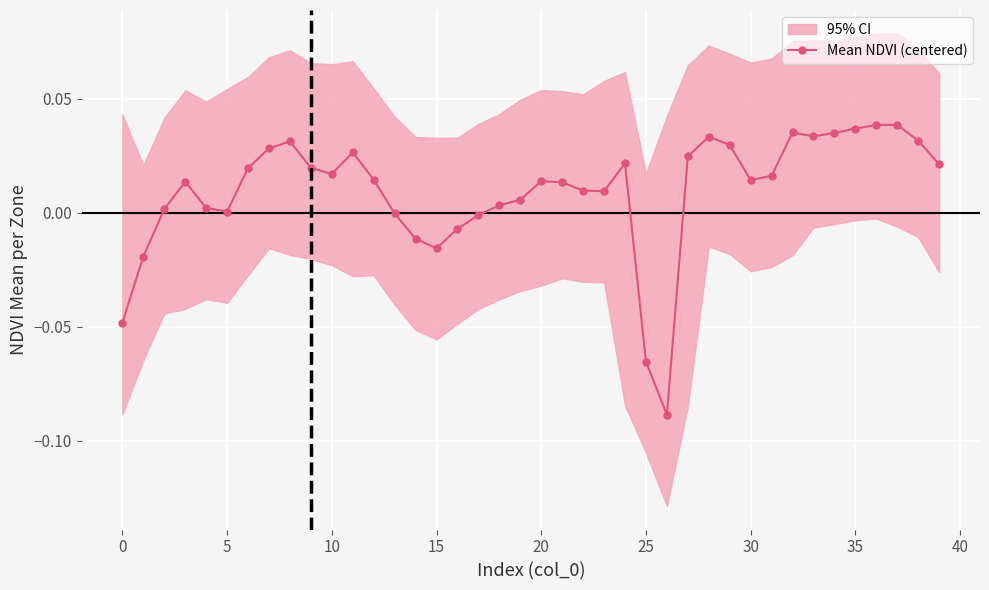

True or false: Mean NDVI (centered) has more than 0 interior local peaks.

True